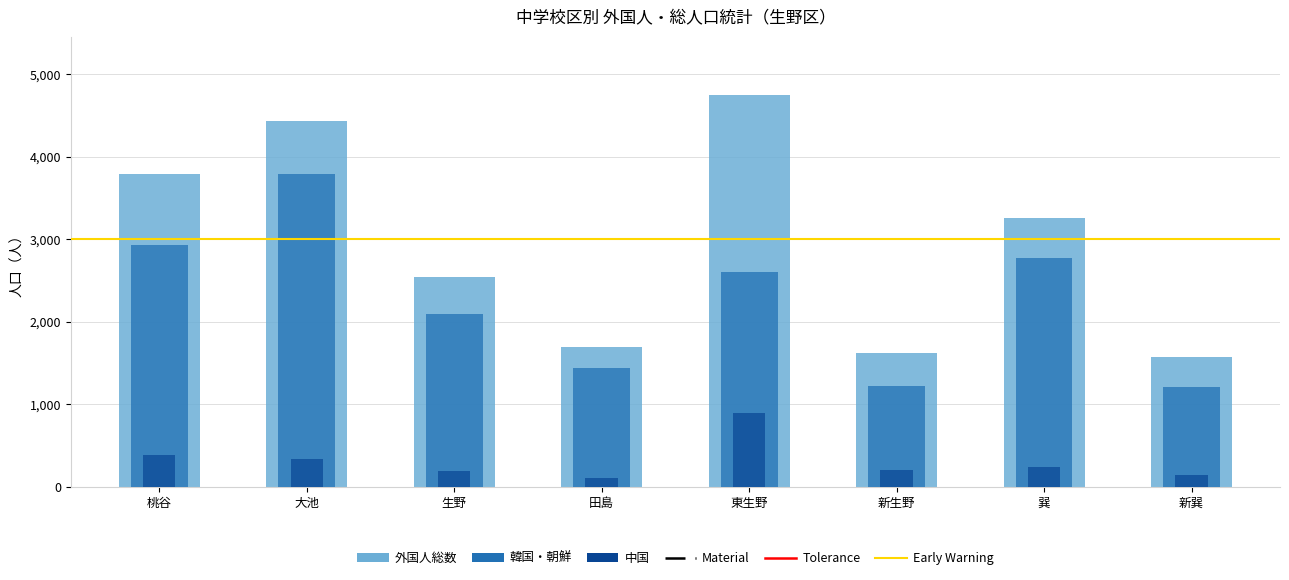

Is the value of 中国 at 新巽 greater than the value of 韓国・朝鮮 at 大池?

No